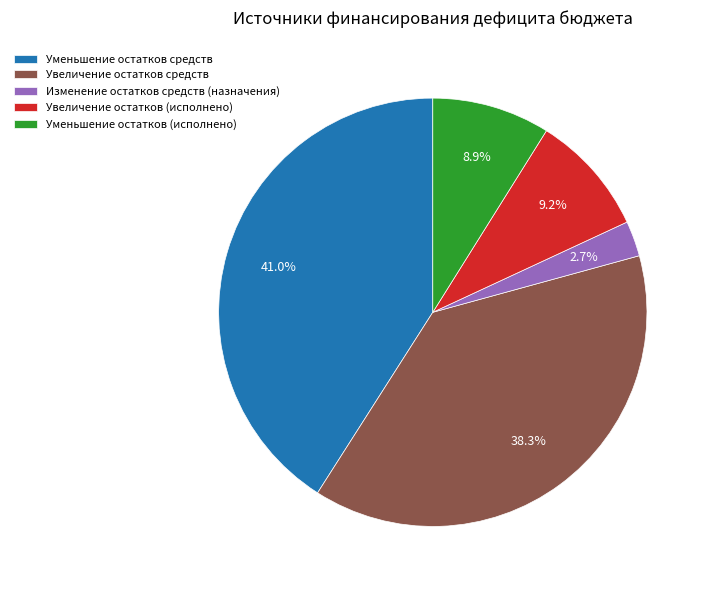

Count the number of slices in the pie.

5